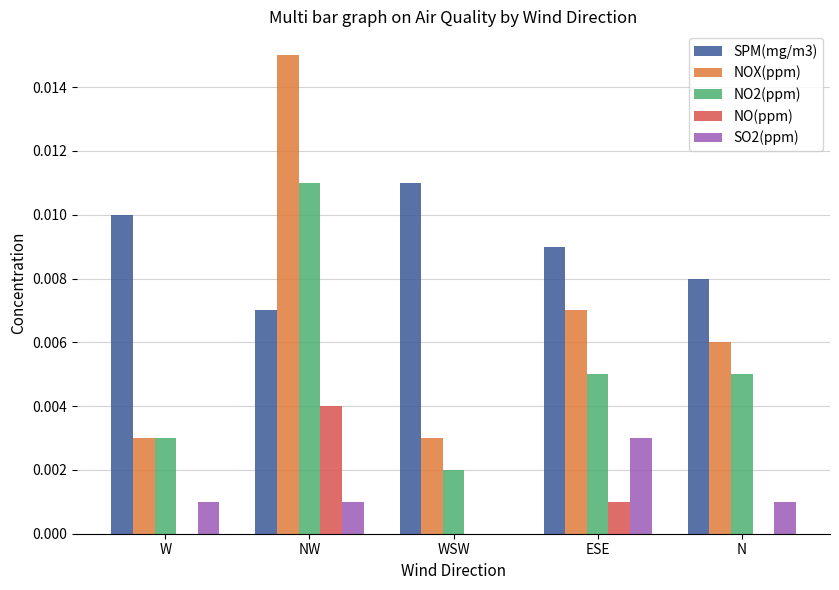

At which category is the sum across all series the highest?

NW